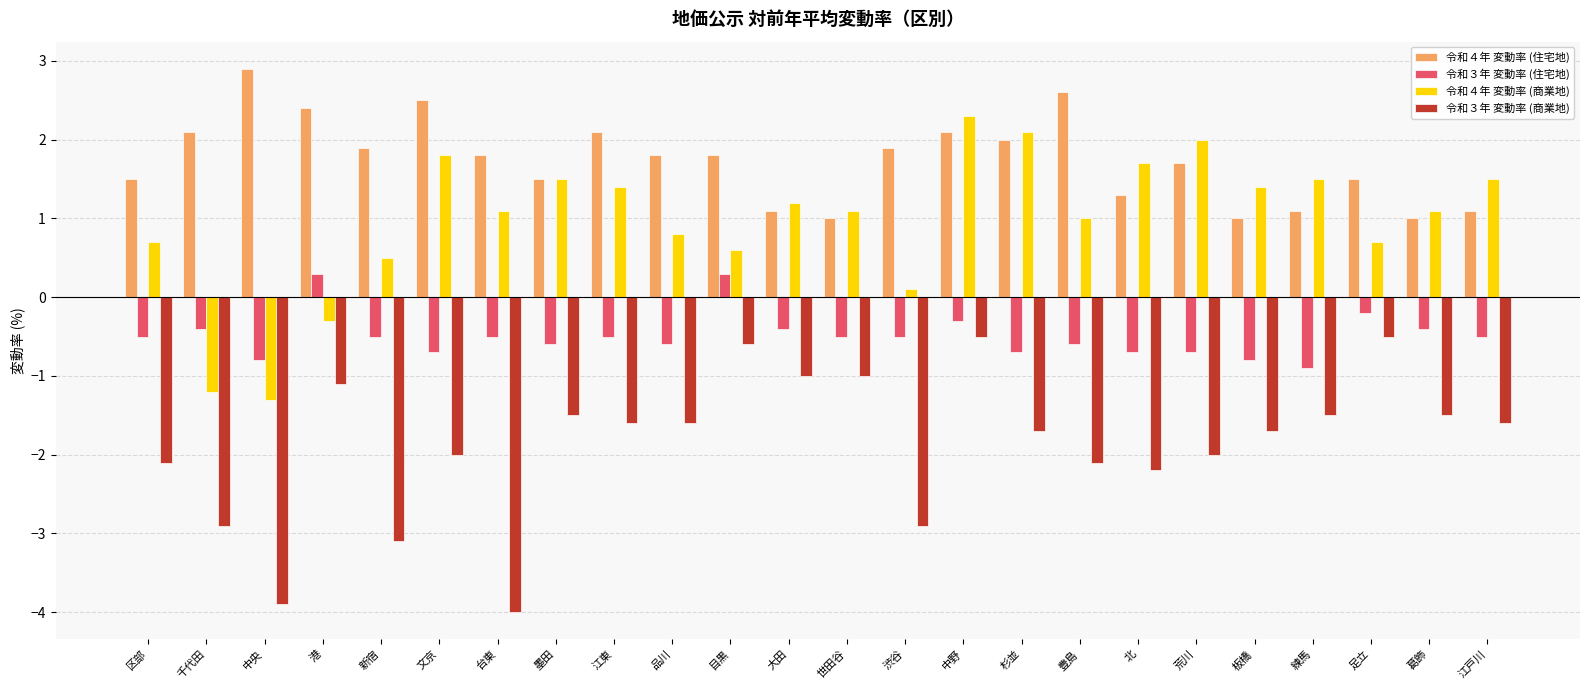

Which category has the highest value in the 令和４年 変動率 (住宅地) series?

中央